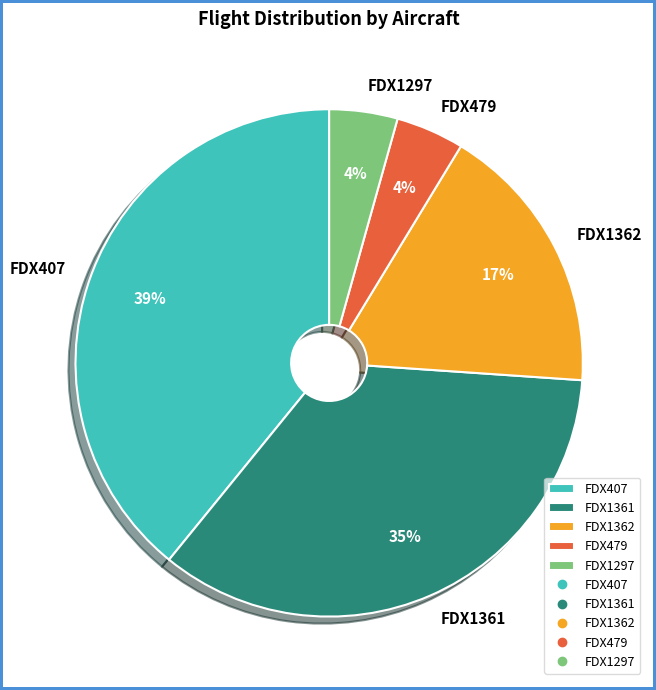

How many slices are in this pie chart?

5